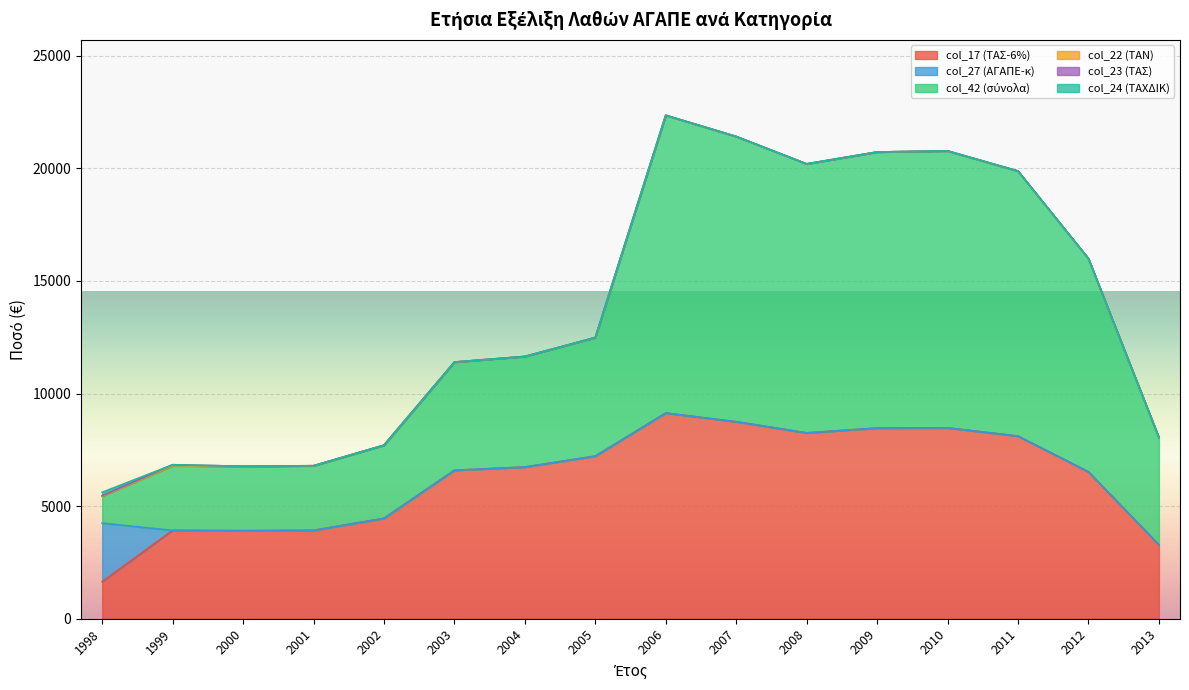

True or false: col_42 (σύνολα) has more than 1 interior local peaks.

True